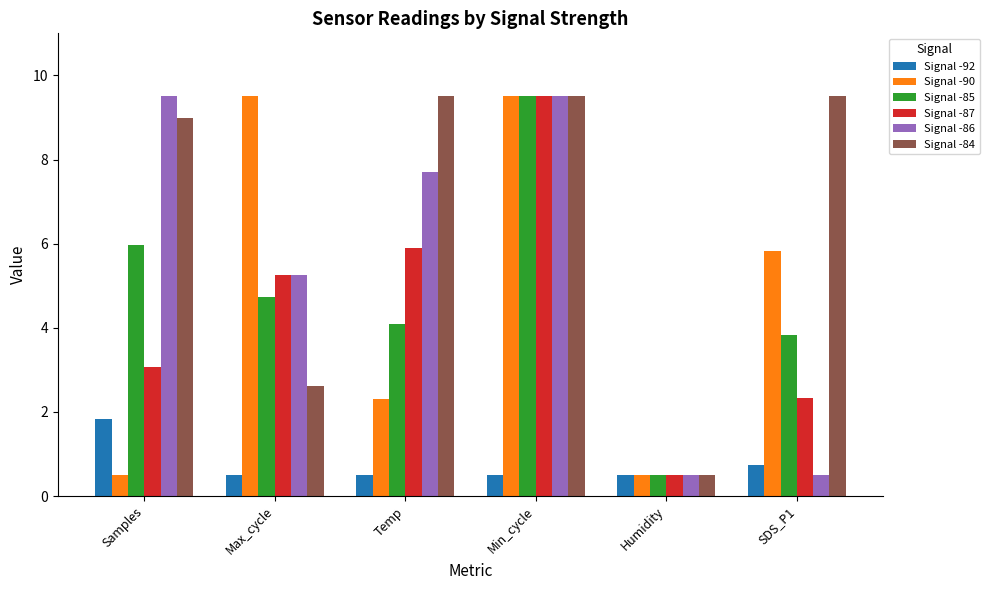

How many series are shown in this chart?

6